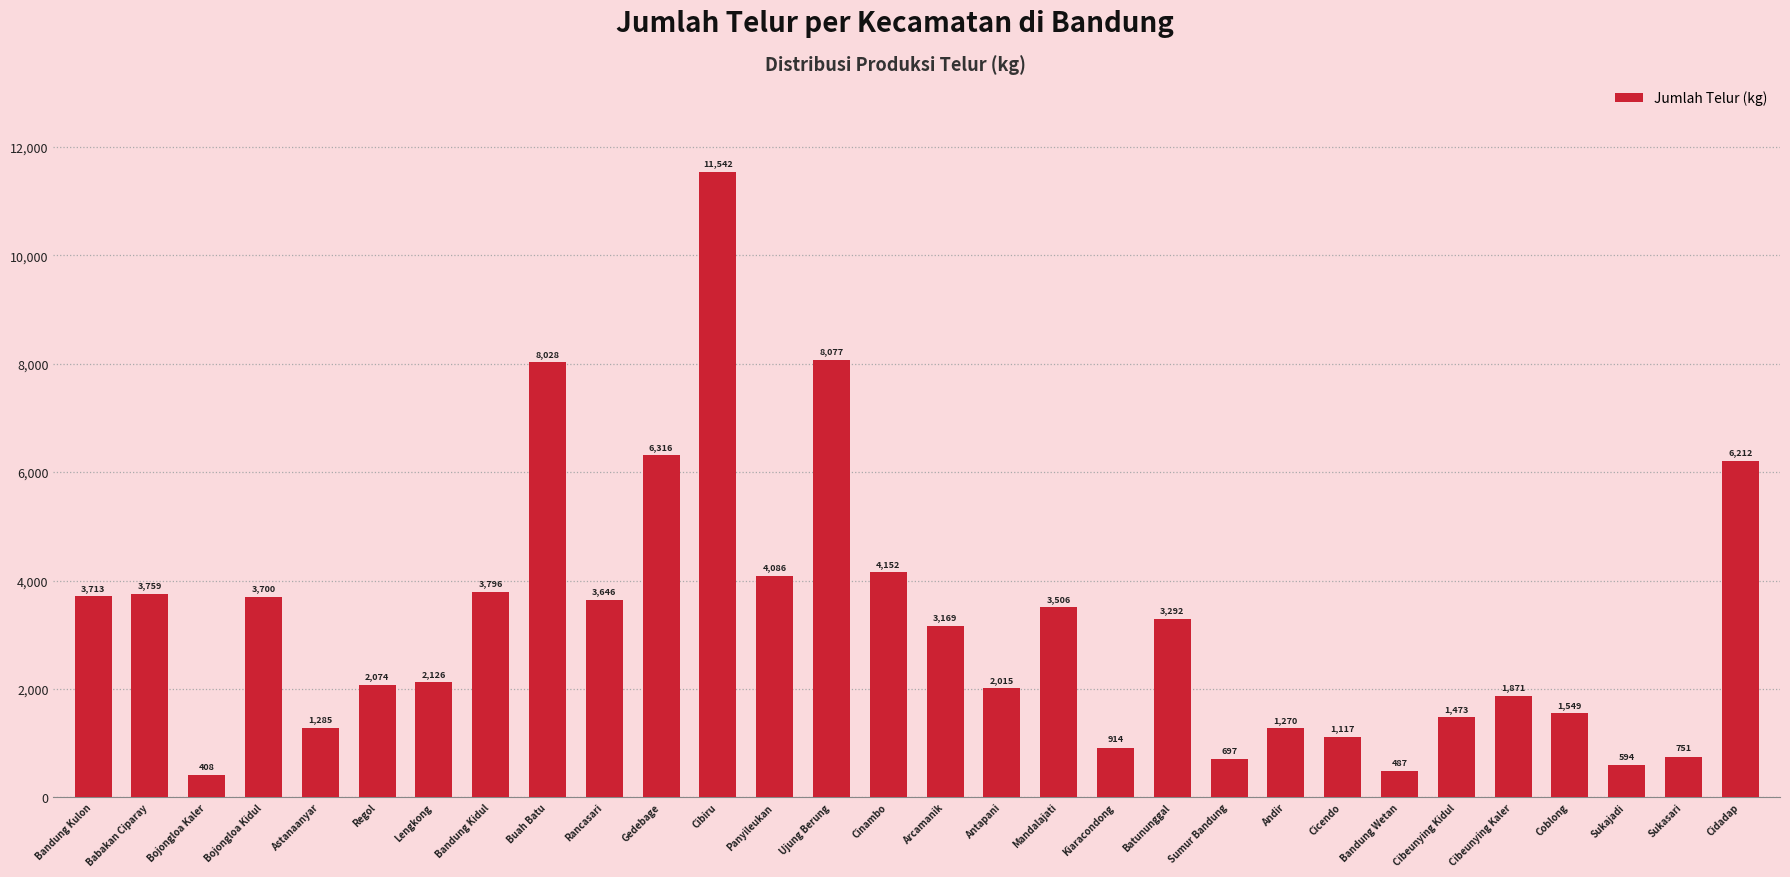

Rank the categories by value from lowest to highest.

Bojongloa Kaler, Bandung Wetan, Sukajadi, Sumur Bandung, Sukasari, Kiaracondong, Cicendo, Andir, Astanaanyar, Cibeunying Kidul, Coblong, Cibeunying Kaler, Antapani, Regol, Lengkong, Arcamanik, Batununggal, Mandalajati, Rancasari, Bojongloa Kidul, Bandung Kulon, Babakan Ciparay, Bandung Kidul, Panyileukan, Cinambo, Cidadap, Gedebage, Buah Batu, Ujung Berung, Cibiru